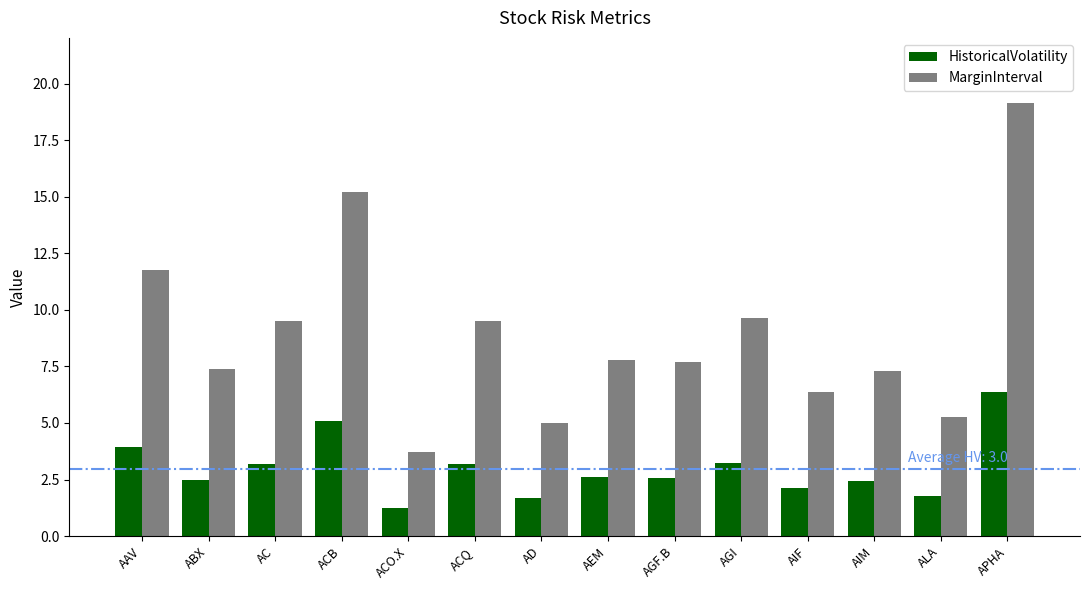

What is the label of the 13th bar from the right?

ABX